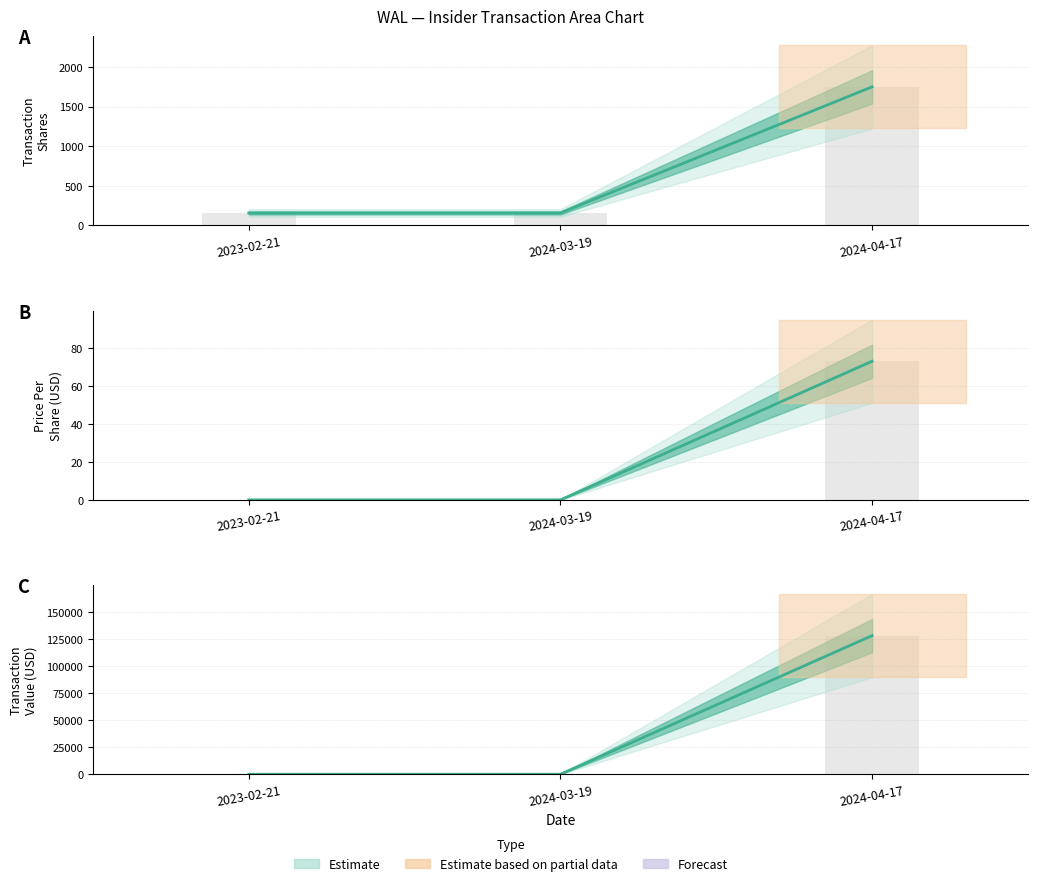

Is the value of transactionShares at 2023-02-21 greater than the value of transactionPricePerShare at 2023-02-21?

No